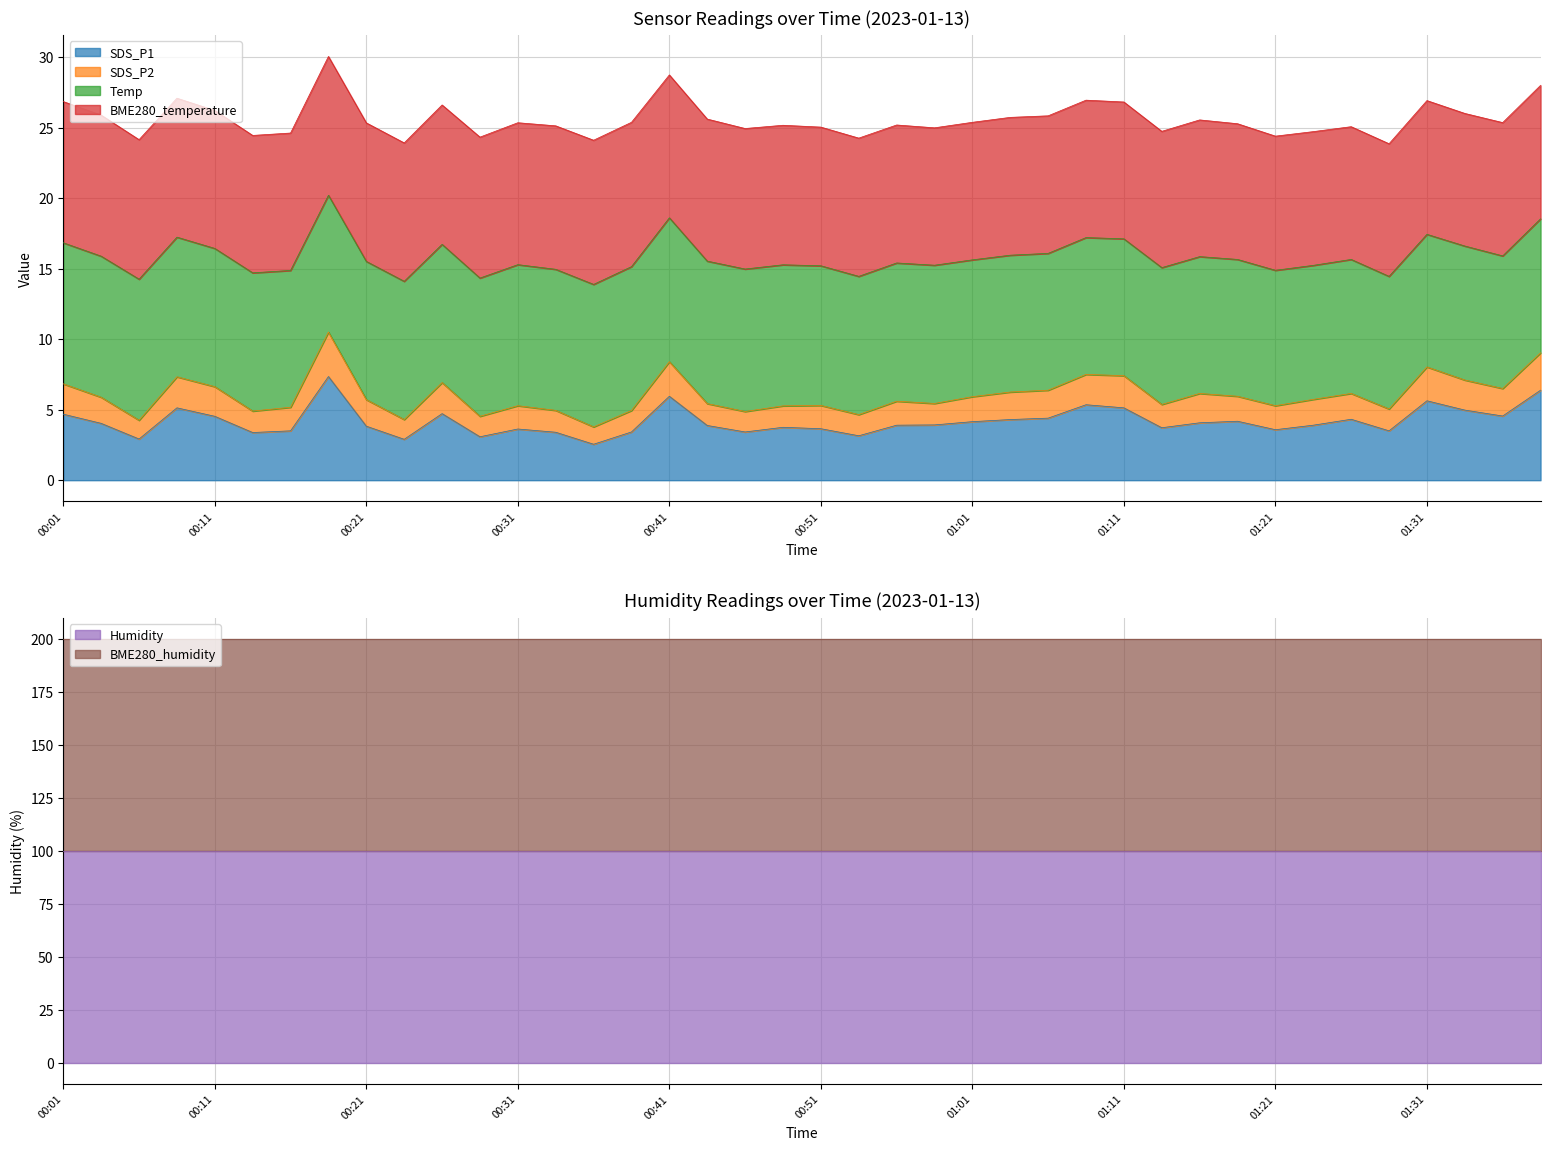

Which series has the largest total across all categories?

BME280_humidity